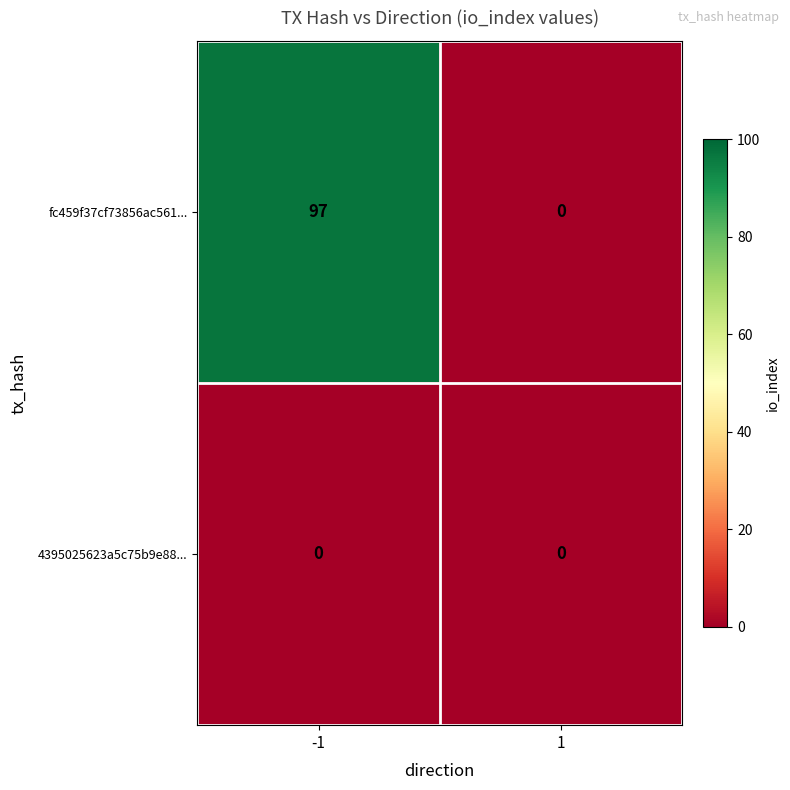

List the series in order of their overall mean, lowest first.

4395025623a5c75b9e88..., fc459f37cf73856ac561...